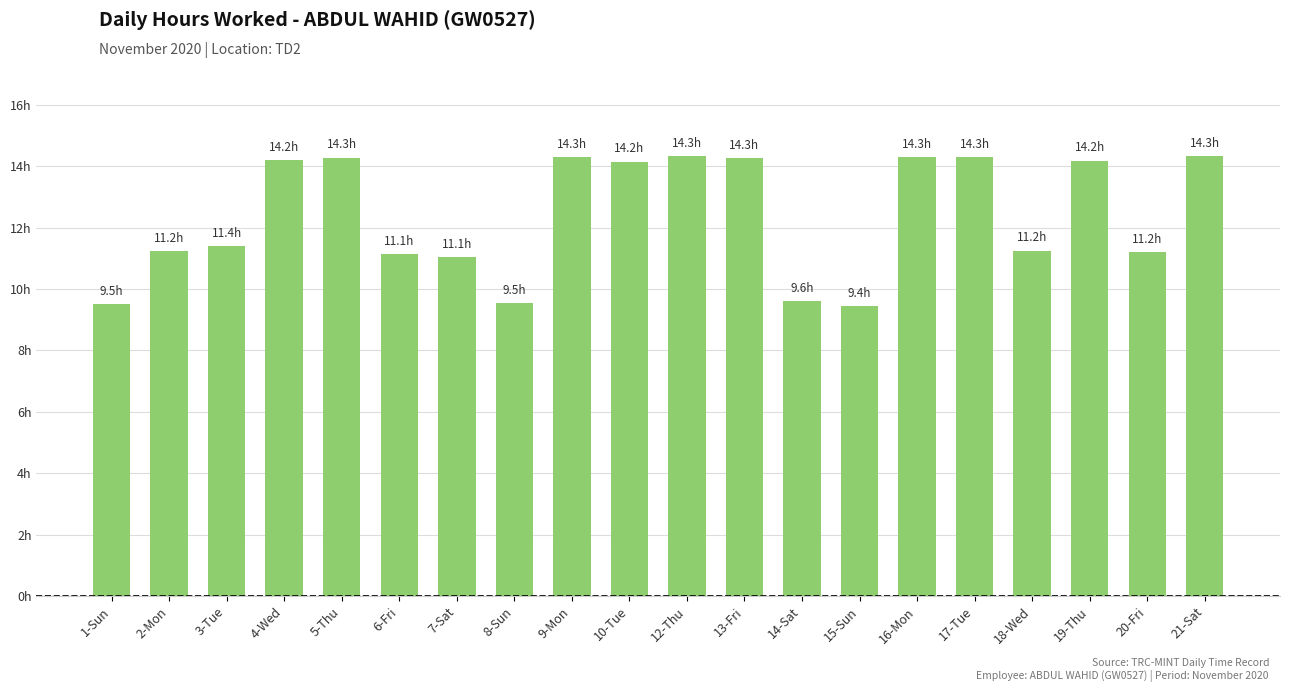

What is the difference between the second highest and second lowest values?

4.8